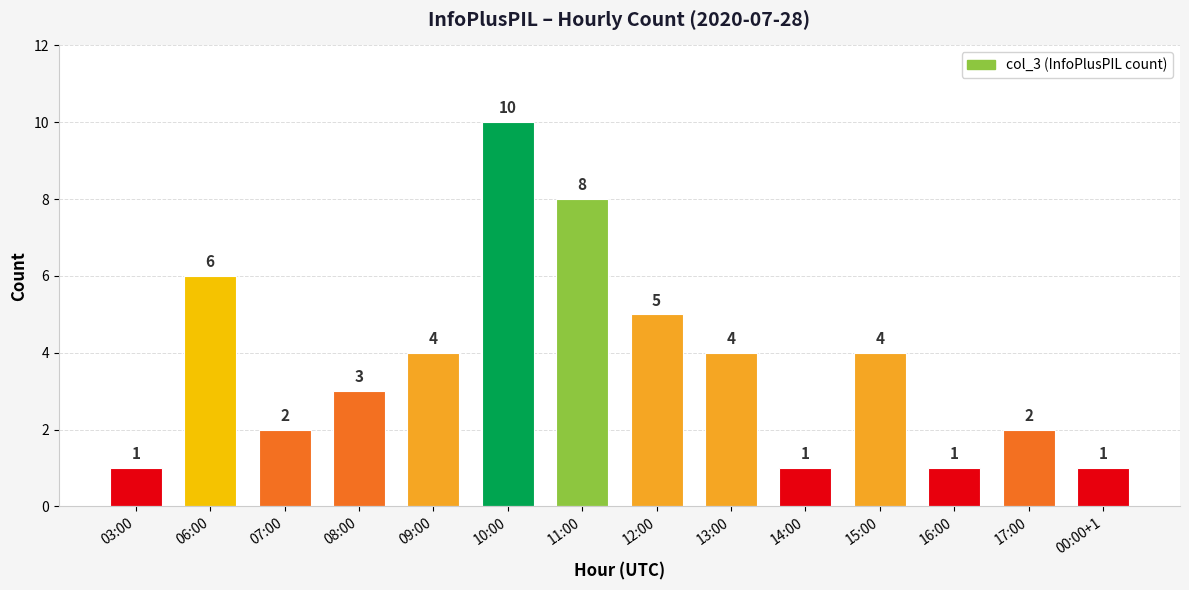

Which label corresponds to the largest value in the chart?

10:00